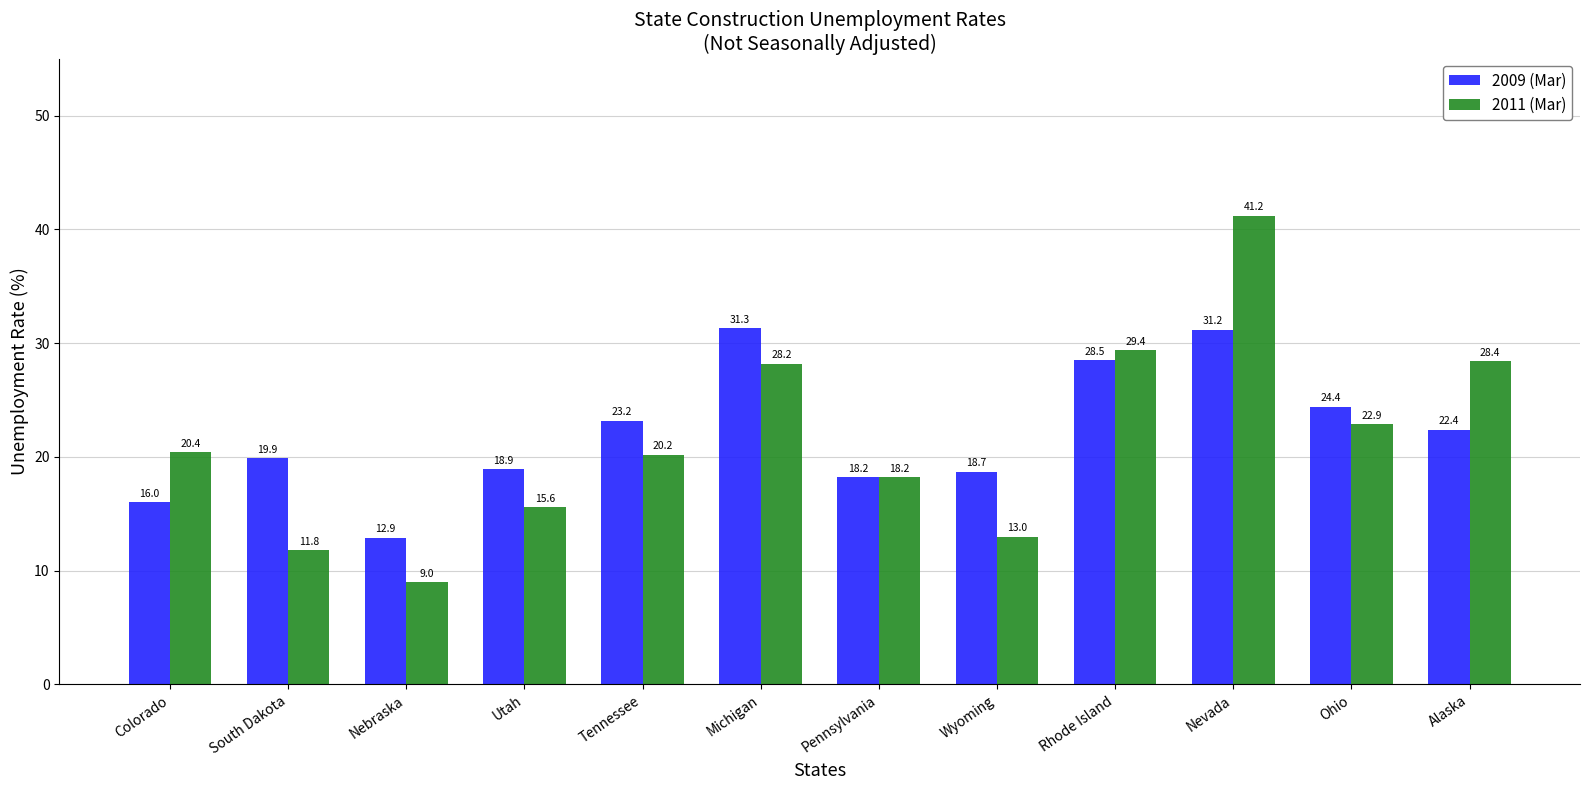

Which series has the widest spread of values?

2011 (Mar)